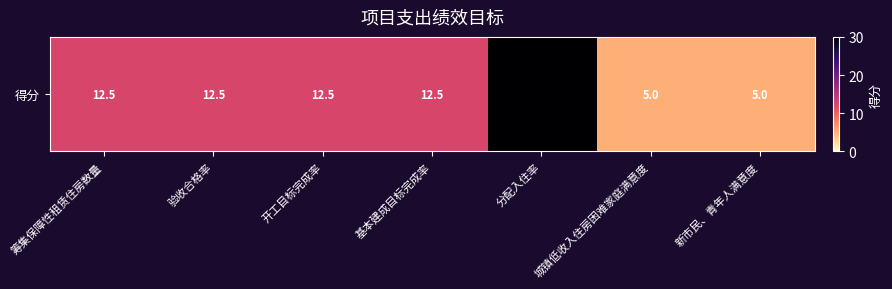

Reading left to right, what are all the values shown in this chart?

12.5	12.5	12.5	12.5	30.0	5.0	5.0